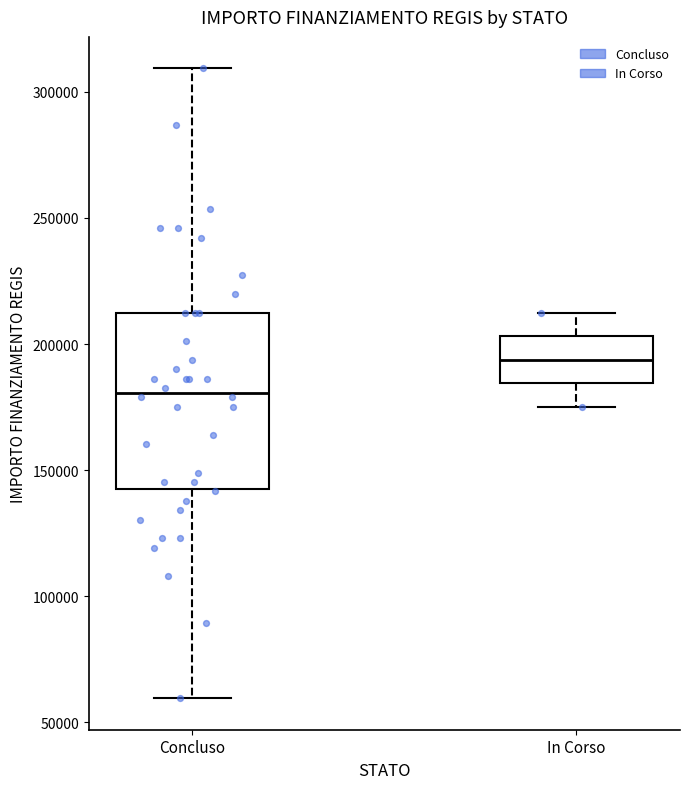

Reading left to right, transcribe this box plot: for each box, give where its median line is, the range the box spans, and where its two whiskers end, as read against the y-axis. The values are not printed on the chart, so give them approximately, as read against the axis.

Concluso: median 180000, box 145000 to 210000, whiskers 60000 to 310000
In Corso: median 195000, box 185000 to 205000, whiskers 175000 to 210000